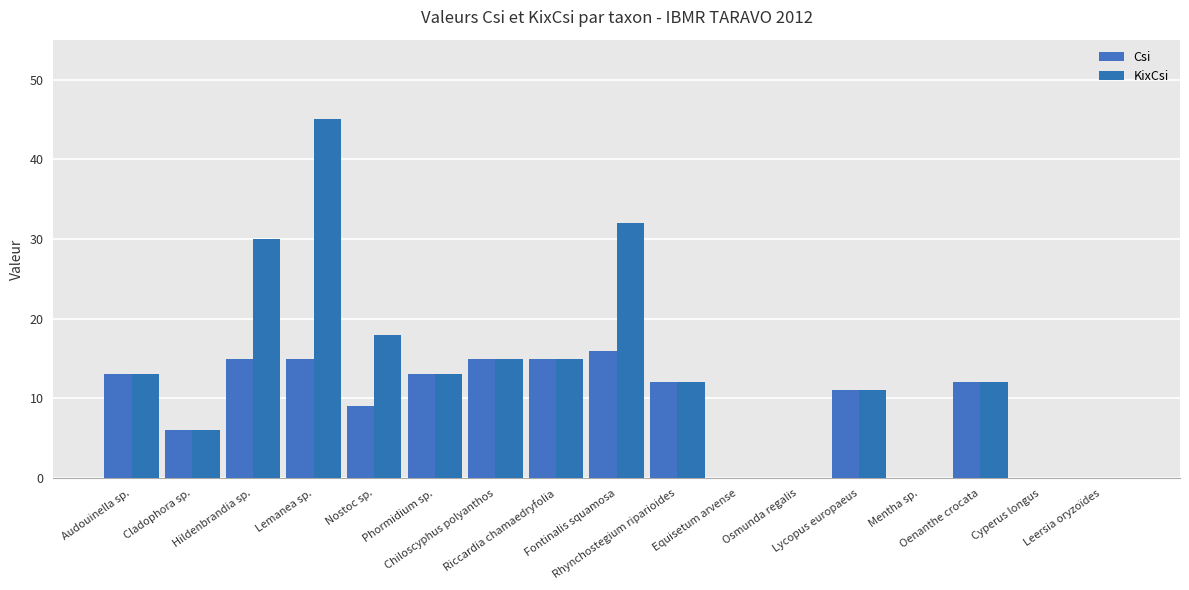

The Csi series shows 11 at Lycopus europaeus. True or false?

True